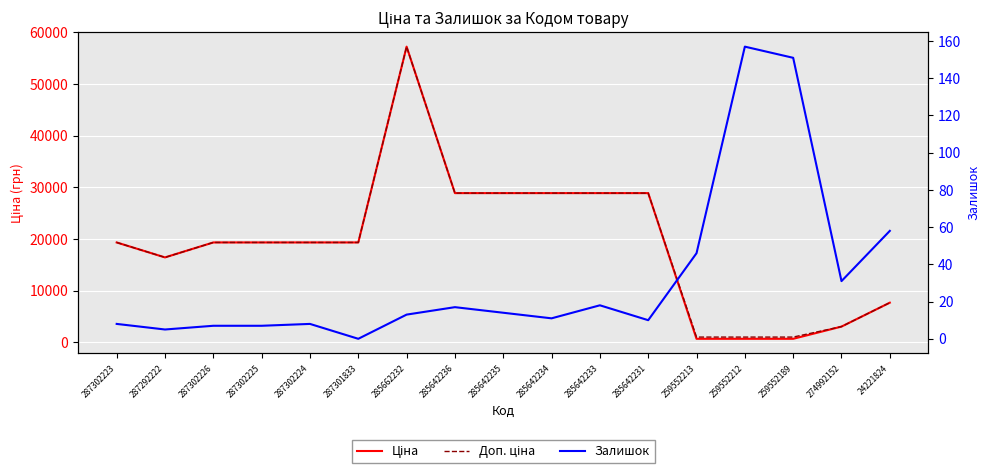

What are all the series names shown in the legend?

Ціна, Доп. ціна, Залишок